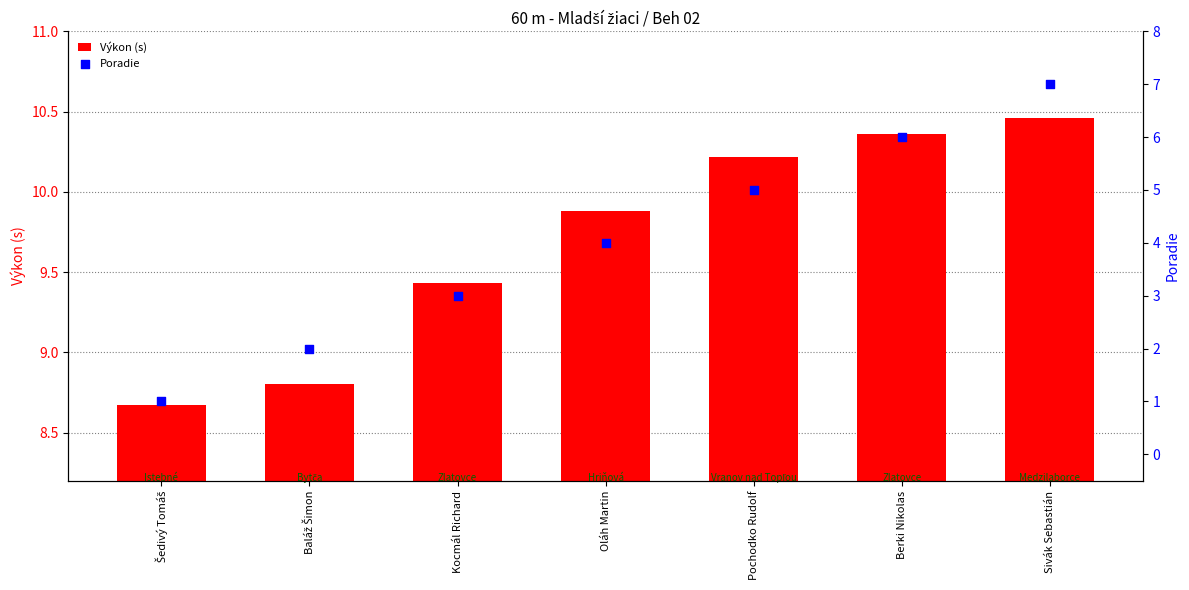

Is the value of Poradie at Baláž Šimon greater than the value of Výkon (s) at Baláž Šimon?

No